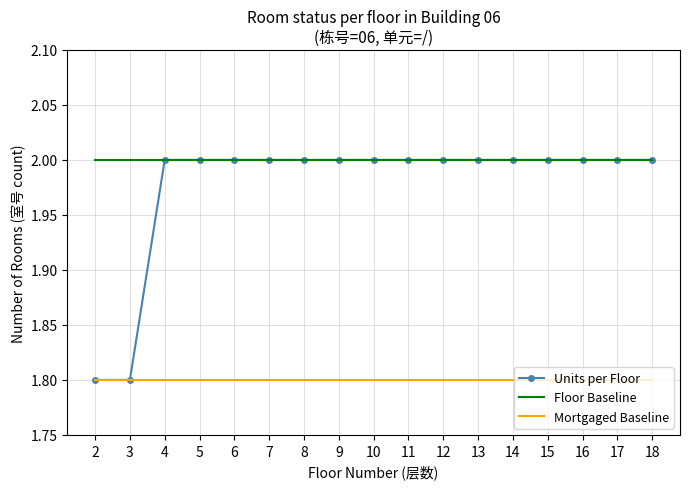

What are all the series names shown in the legend?

Units per Floor, Floor Baseline, Mortgaged Baseline